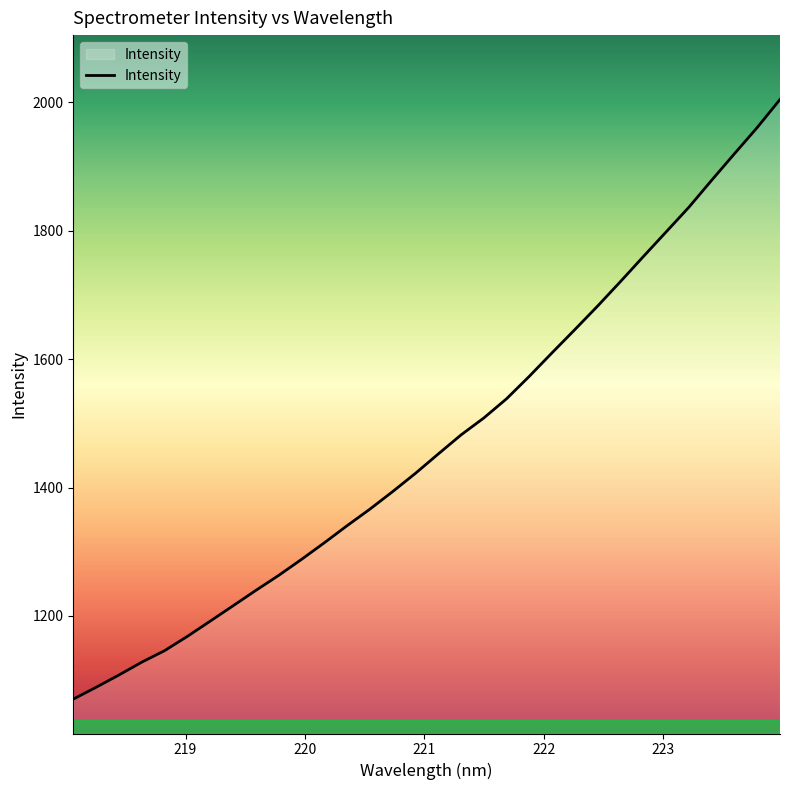

Count the number of values greater than 1452.

16